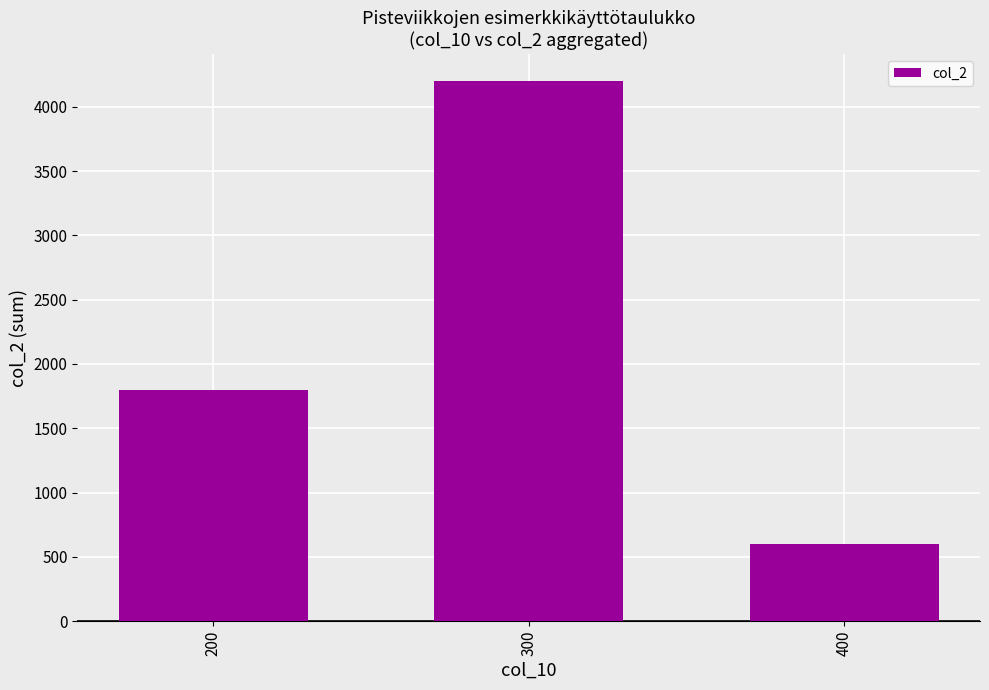

Read the value at 200, to the nearest 10.

1800